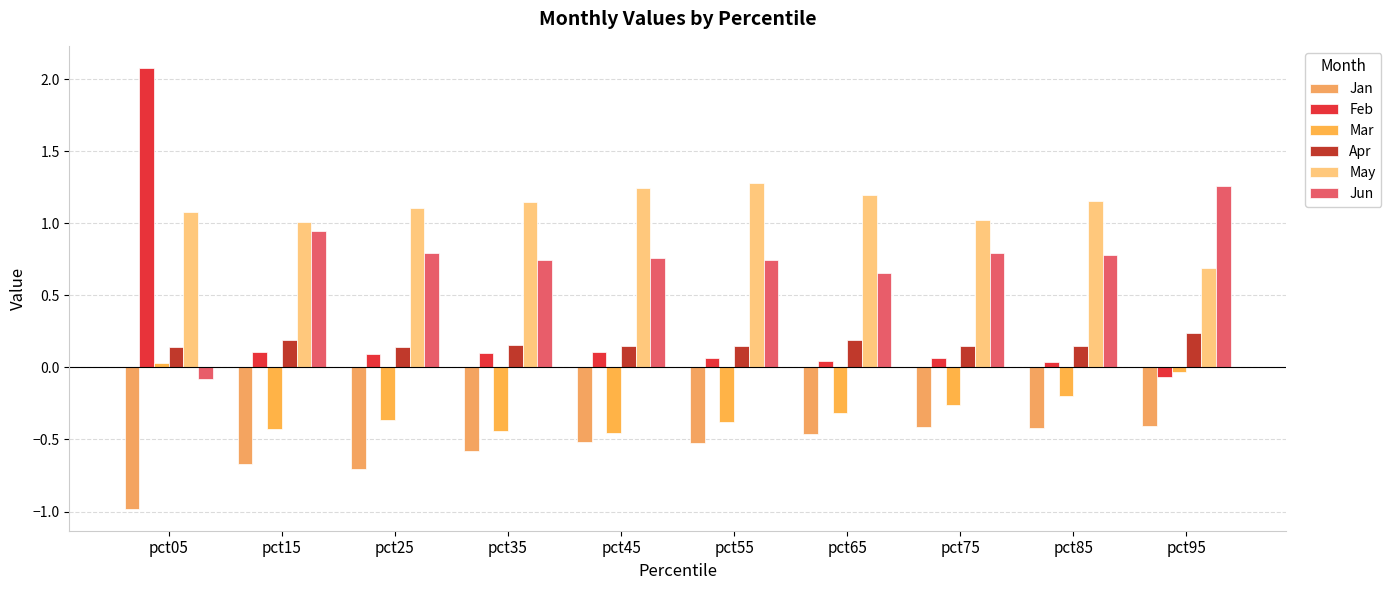

True or false: Apr has a value of 0.2 at pct65.

True